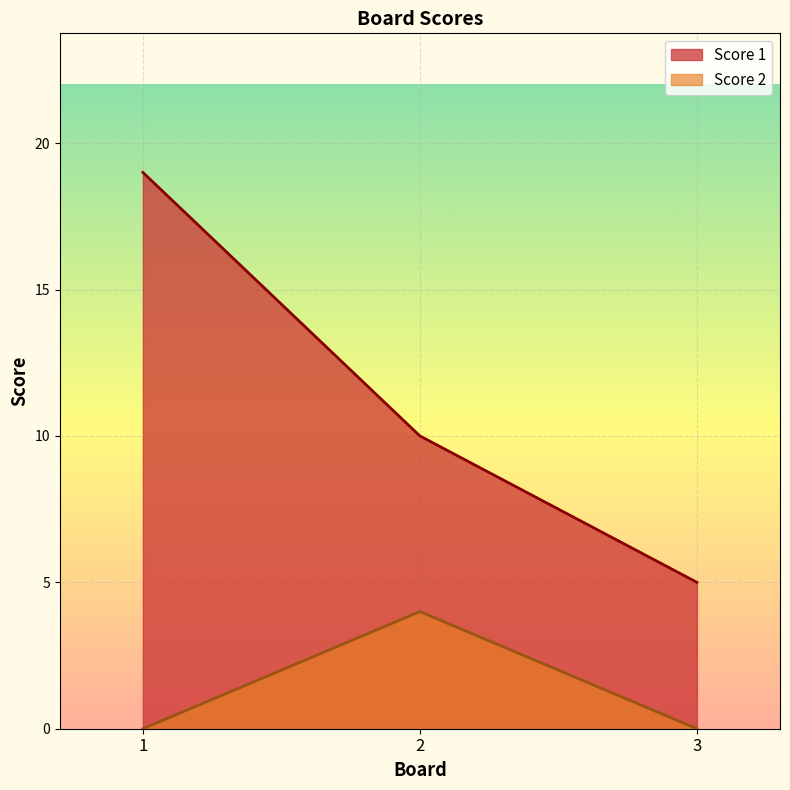

What are all the series names shown in the legend?

Score 1, Score 2